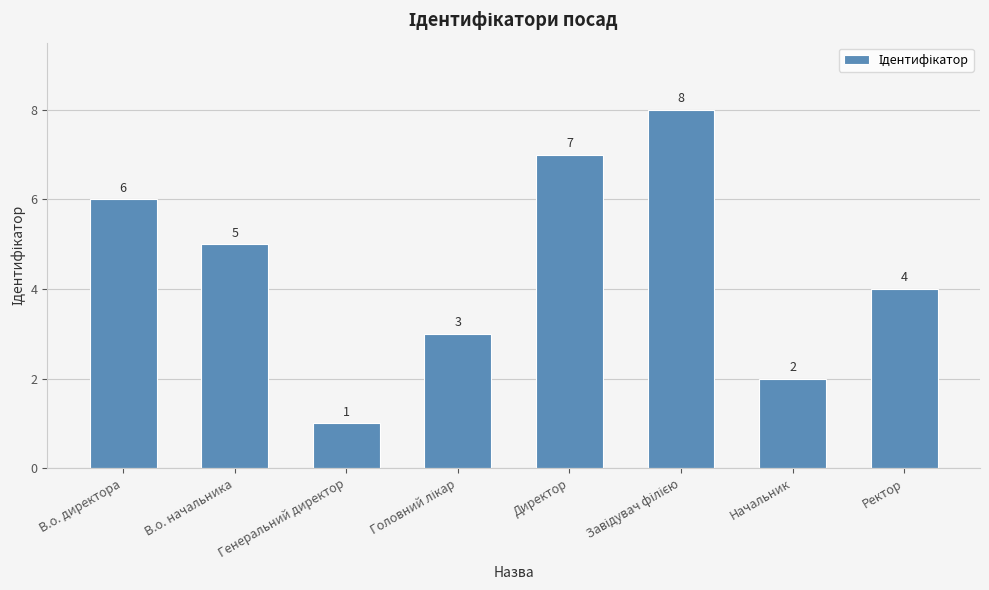

How many bars are there in total?

8